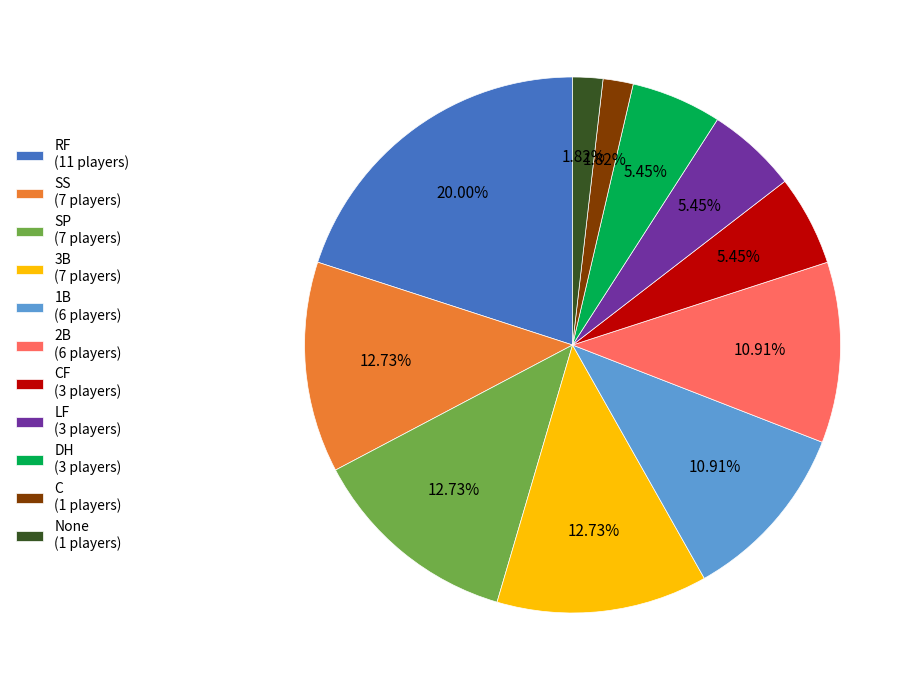

To the nearest percent, what is the difference between the largest and smallest slice percentages?

18%